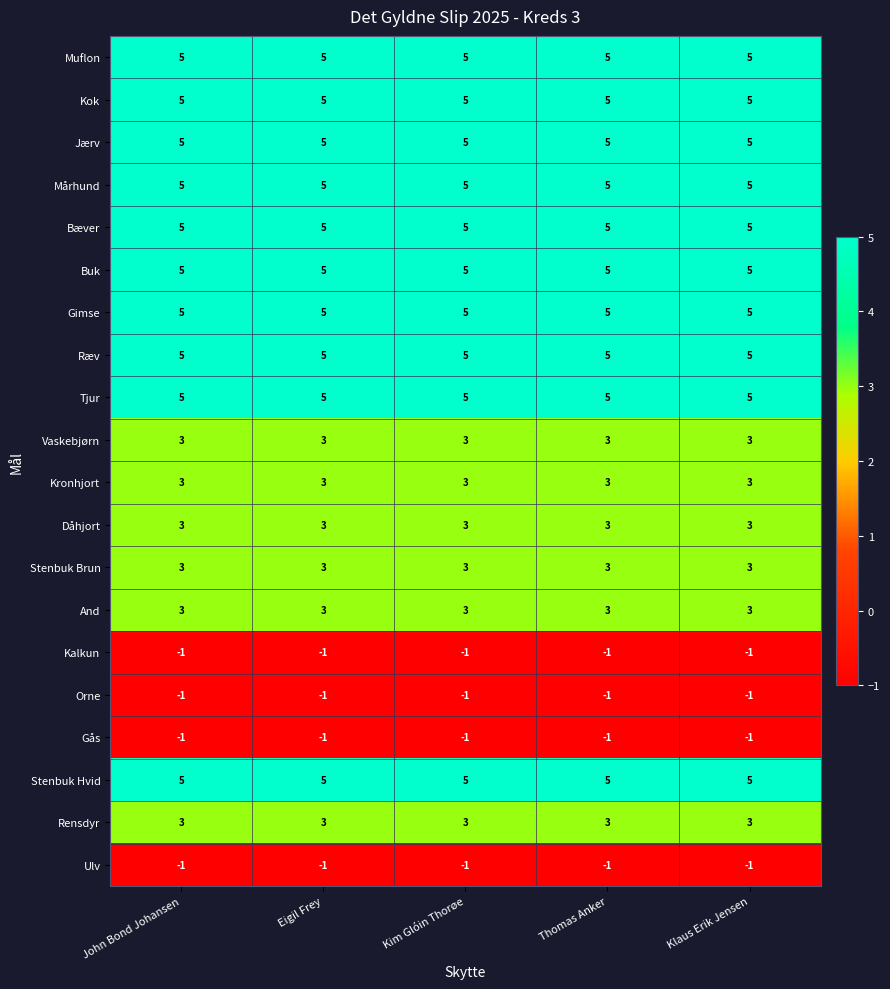

What is the average value of the Jærv series?

5